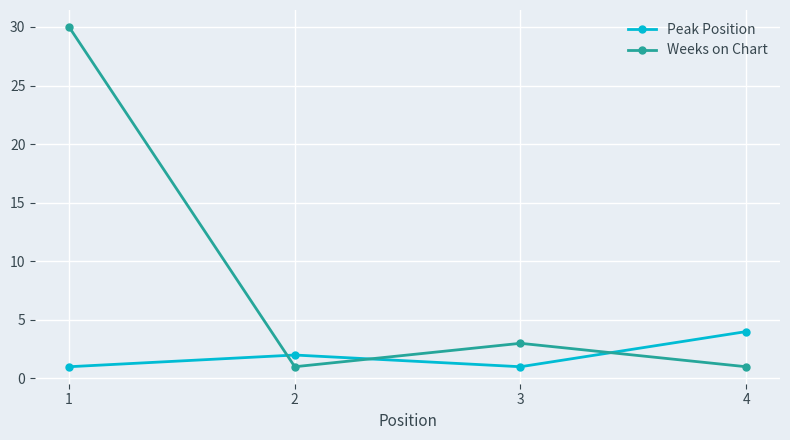

Which series changed the most between 1 and 2?

Weeks on Chart